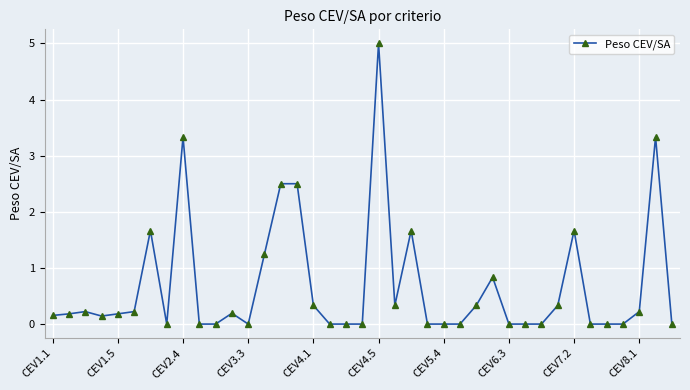

What is the value of the 9th point from the left?

3.3